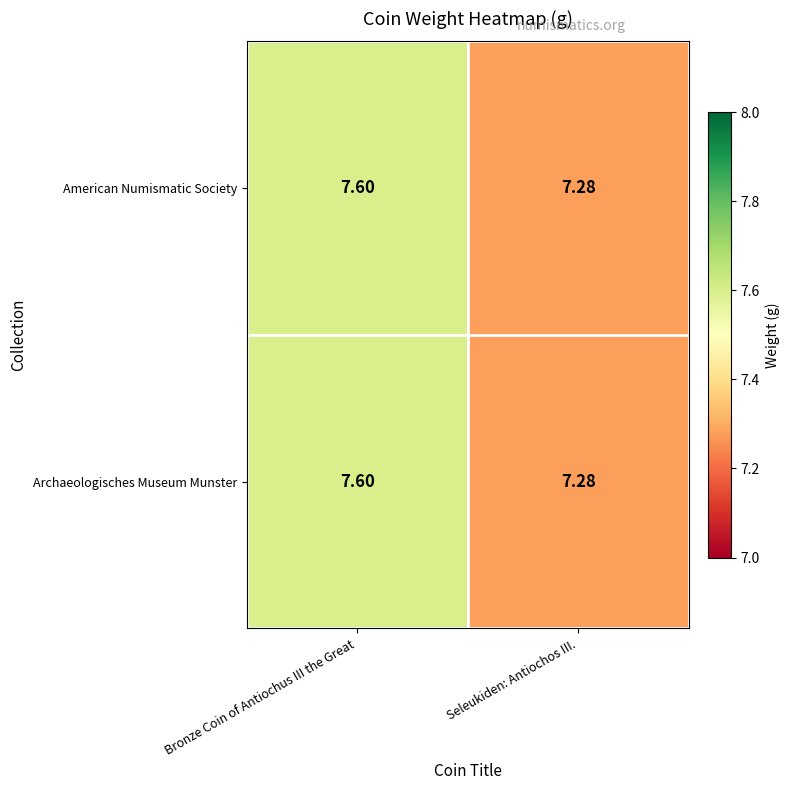

List the labels in order of American Numismatic Society value, largest first.

Bronze Coin of Antiochus III the Great, Seleukiden: Antiochos III.